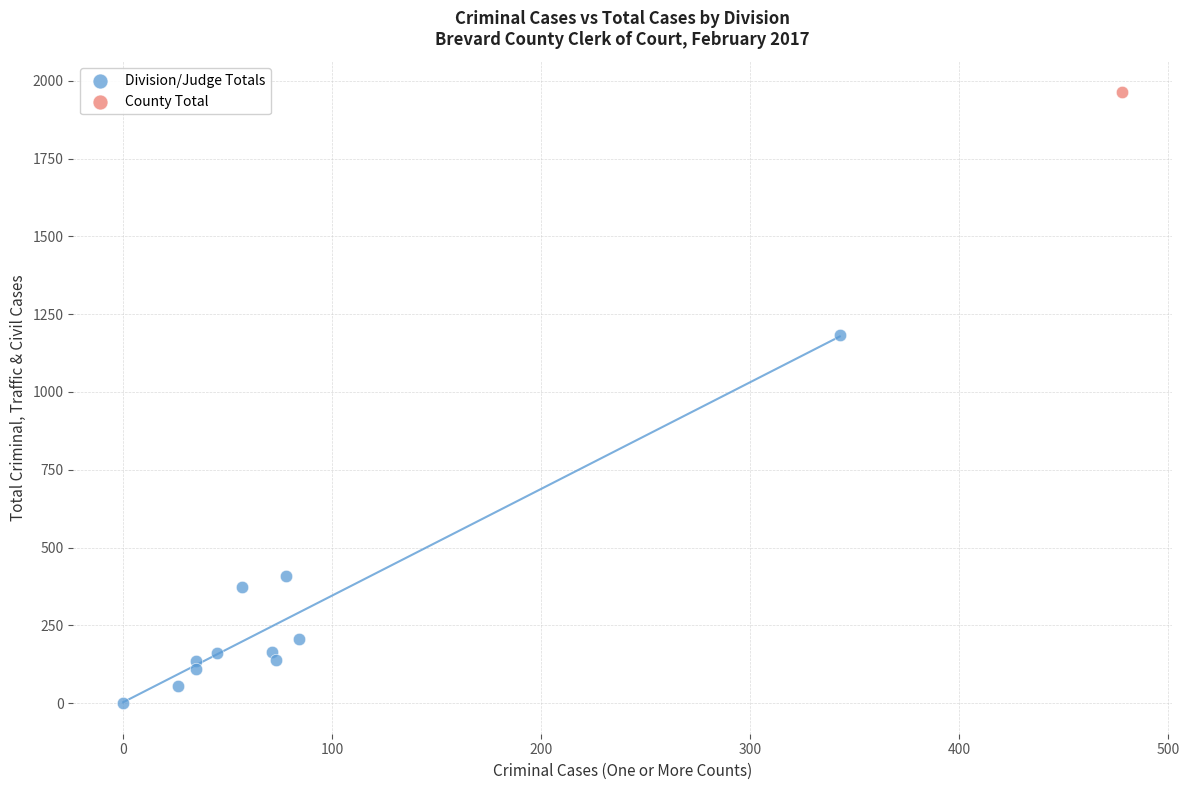

What are all the series names shown in the legend?

Division/Judge Totals, County Total